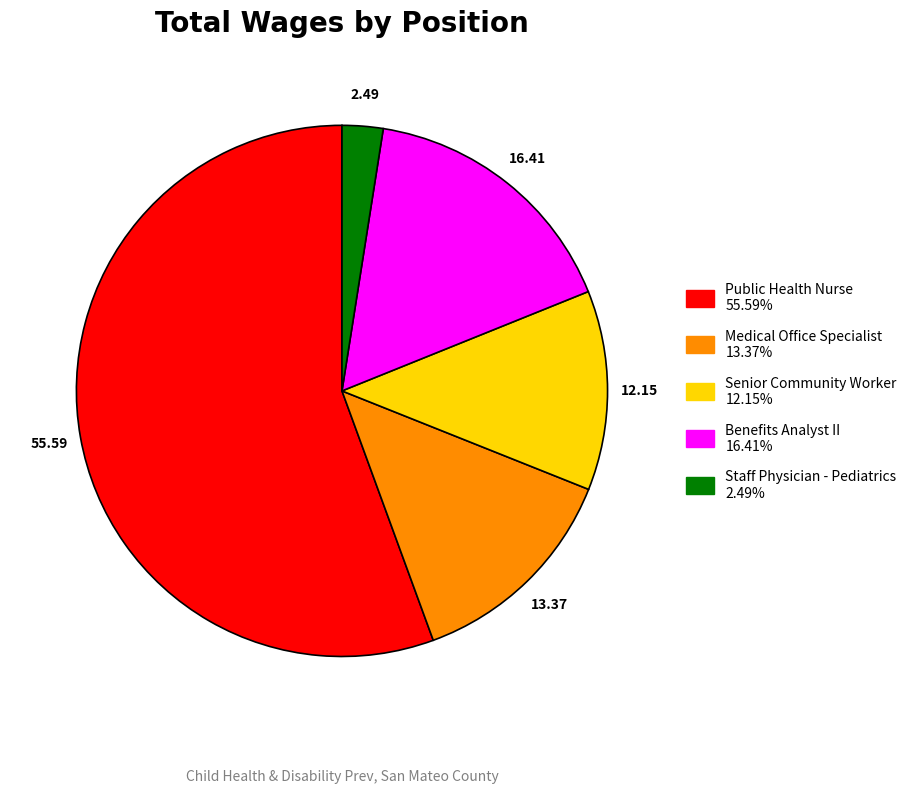

Is the sum of Medical Office Specialist and Staff Physician - Pediatrics greater than half?

No